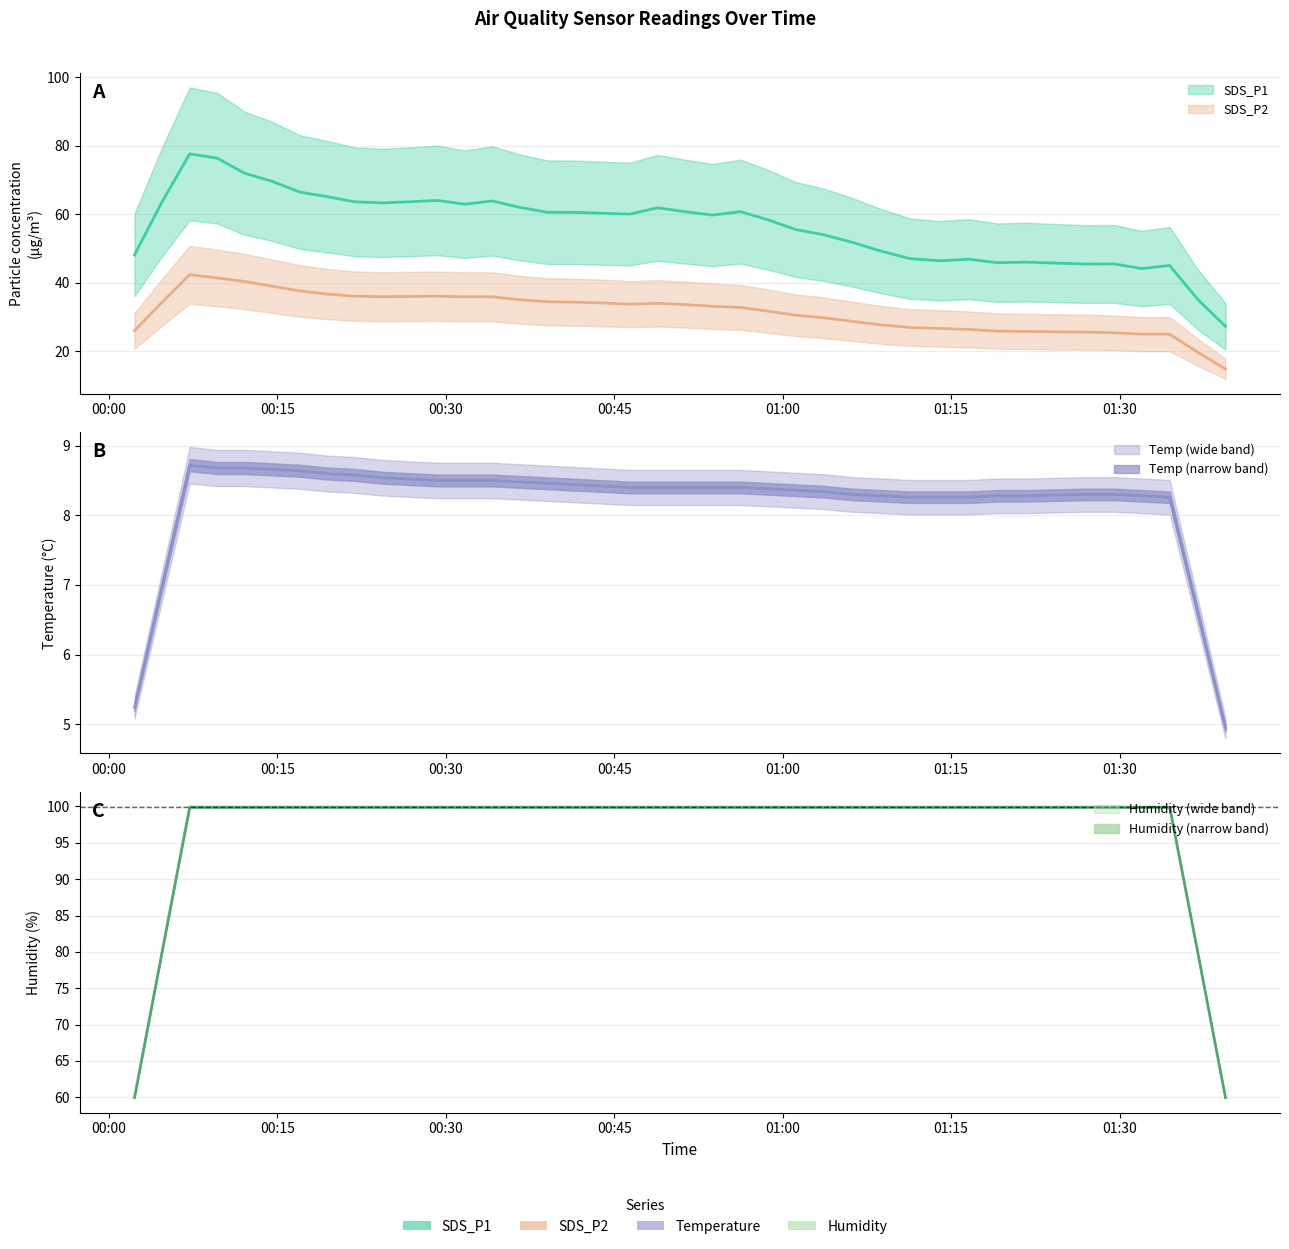

Which series has the widest spread of values?

SDS_P1